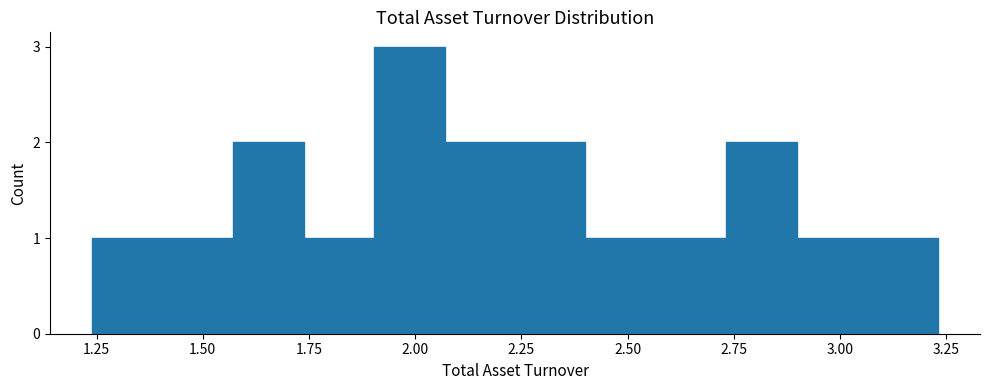

Read against the x-axis, roughly where is the centre of the tallest bar?

2.00